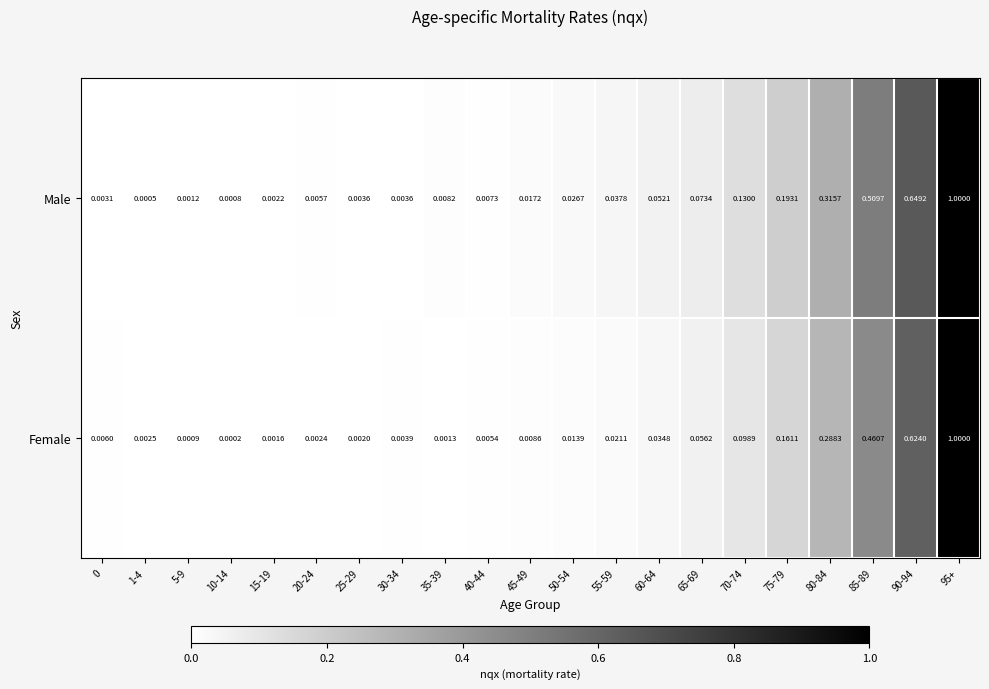

Which series has the widest spread of values?

Female